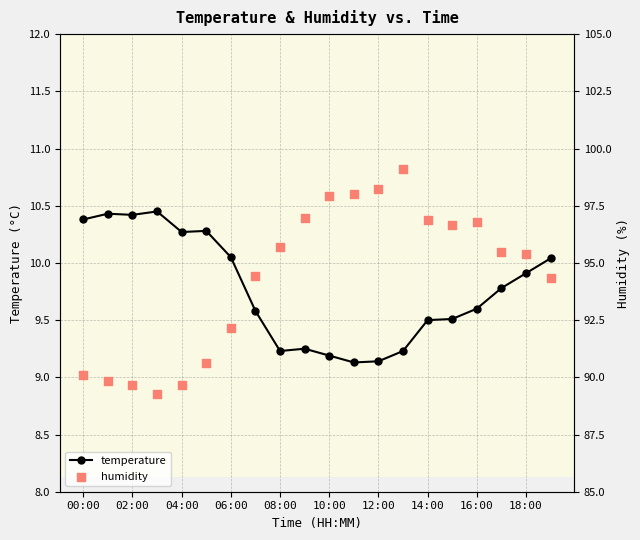

At which category is the sum across all series the highest?

13